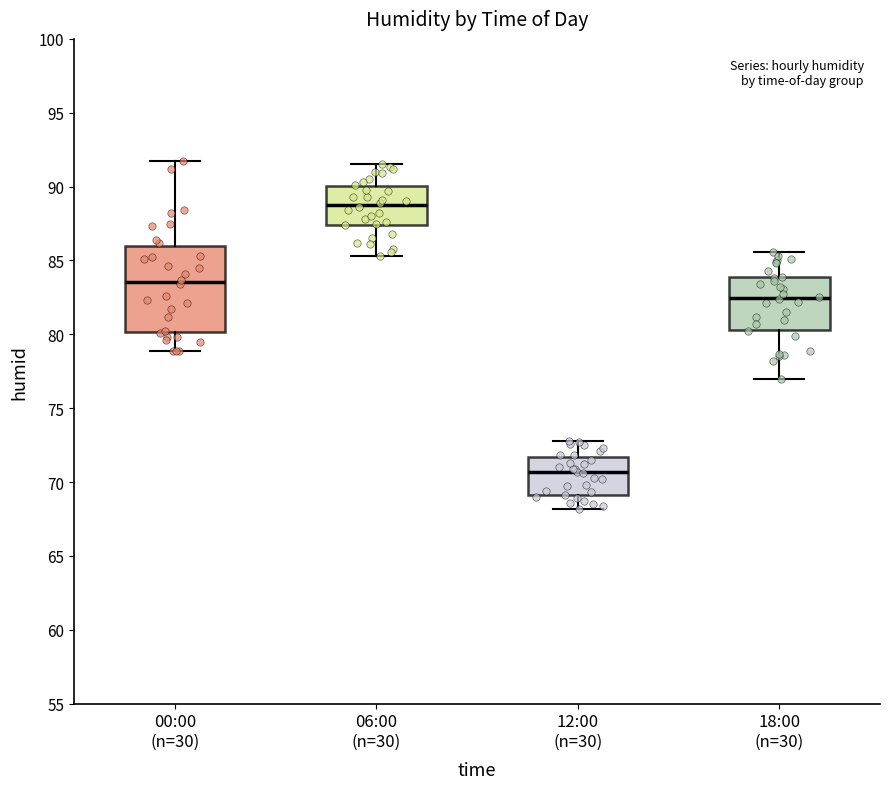

Comparing the boxes themselves (not the whiskers), which one is the tallest?

00:00 (n=30)